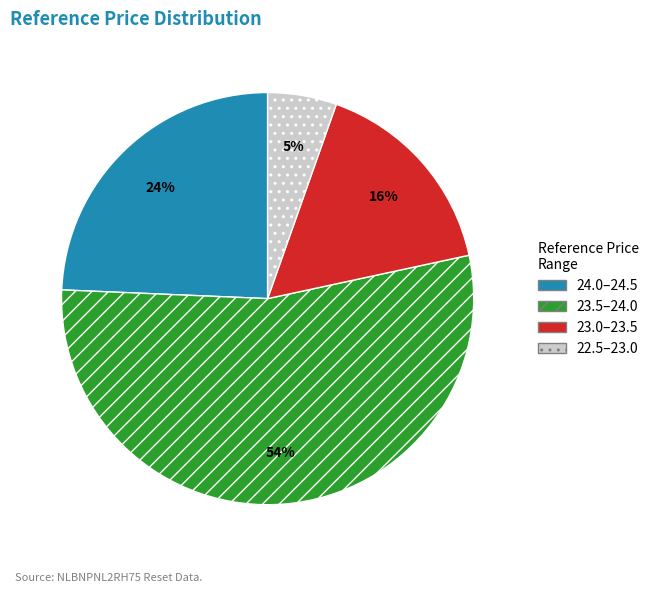

Rank the categories by value from highest to lowest.

23.5–24.0, 24.0–24.5, 23.0–23.5, 22.5–23.0